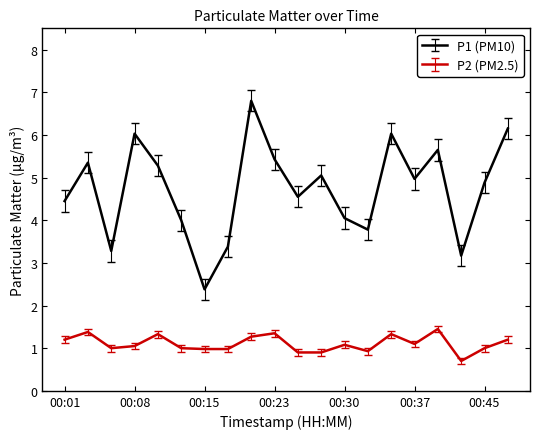

List the series in order of their overall mean, highest first.

P1 (PM10), P2 (PM2.5)